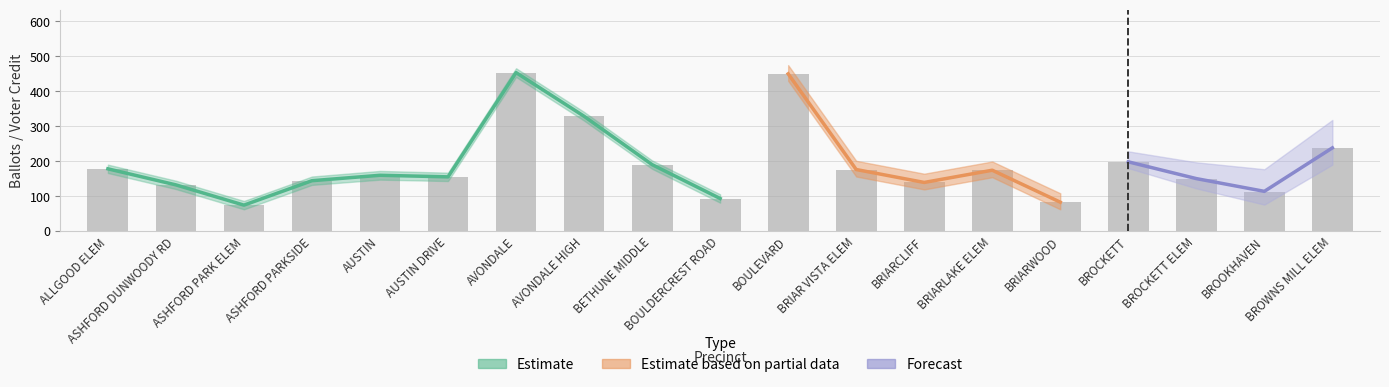

What is the value of the ballots_cast bar at the 6th from the left?

155